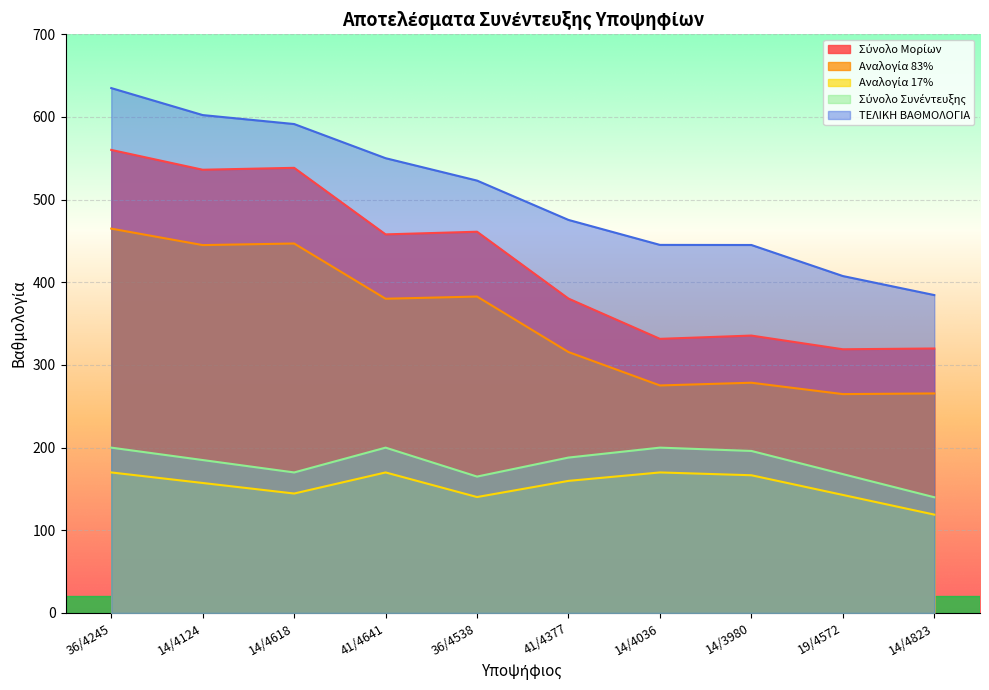

Reading left to right, transcribe all the data shown in this chart.

Σύνολο Μορίων: 36/4245=560.1	14/4124=536.1	14/4618=538.4	41/4641=457.9	36/4538=461.1	41/4377=380.3	14/4036=331.6	14/3980=335.5	19/4572=319.0	14/4823=319.9
Αναλογία 83%: 36/4245=464.9	14/4124=445.0	14/4618=446.9	41/4641=380.1	36/4538=382.7	41/4377=315.6	14/4036=275.2	14/3980=278.5	19/4572=264.7	14/4823=265.5
Αναλογία 17%: 36/4245=170.0	14/4124=157.2	14/4618=144.5	41/4641=170.0	36/4538=140.2	41/4377=159.8	14/4036=170.0	14/3980=166.6	19/4572=142.8	14/4823=119.0
Σύνολο Συνέντευξης: 36/4245=200.0	14/4124=185.0	14/4618=170.0	41/4641=200.0	36/4538=165.0	41/4377=188.0	14/4036=200.0	14/3980=196.0	19/4572=168.0	14/4823=140.0
ΤΕΛΙΚΗ ΒΑΘΜΟΛΟΓΙΑ: 36/4245=634.9	14/4124=602.2	14/4618=591.4	41/4641=550.1	36/4538=523.0	41/4377=475.4	14/4036=445.2	14/3980=445.1	19/4572=407.5	14/4823=384.5